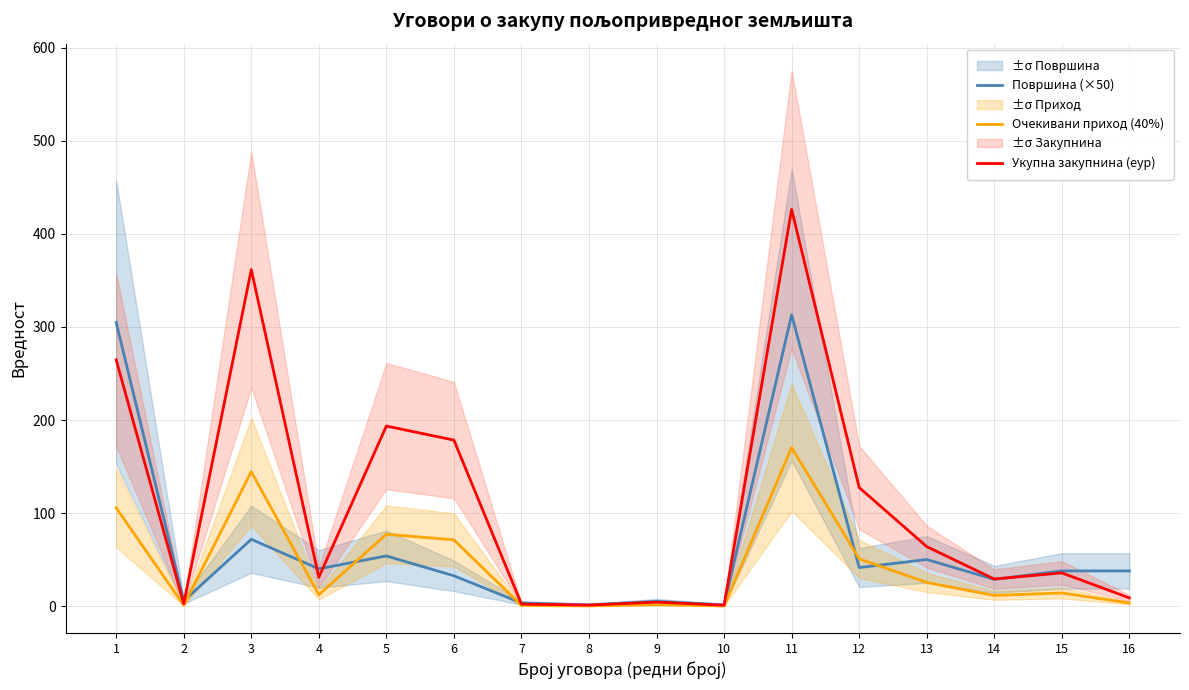

What is the difference between the maximum and minimum values in the Површина (×50) series?

311.5